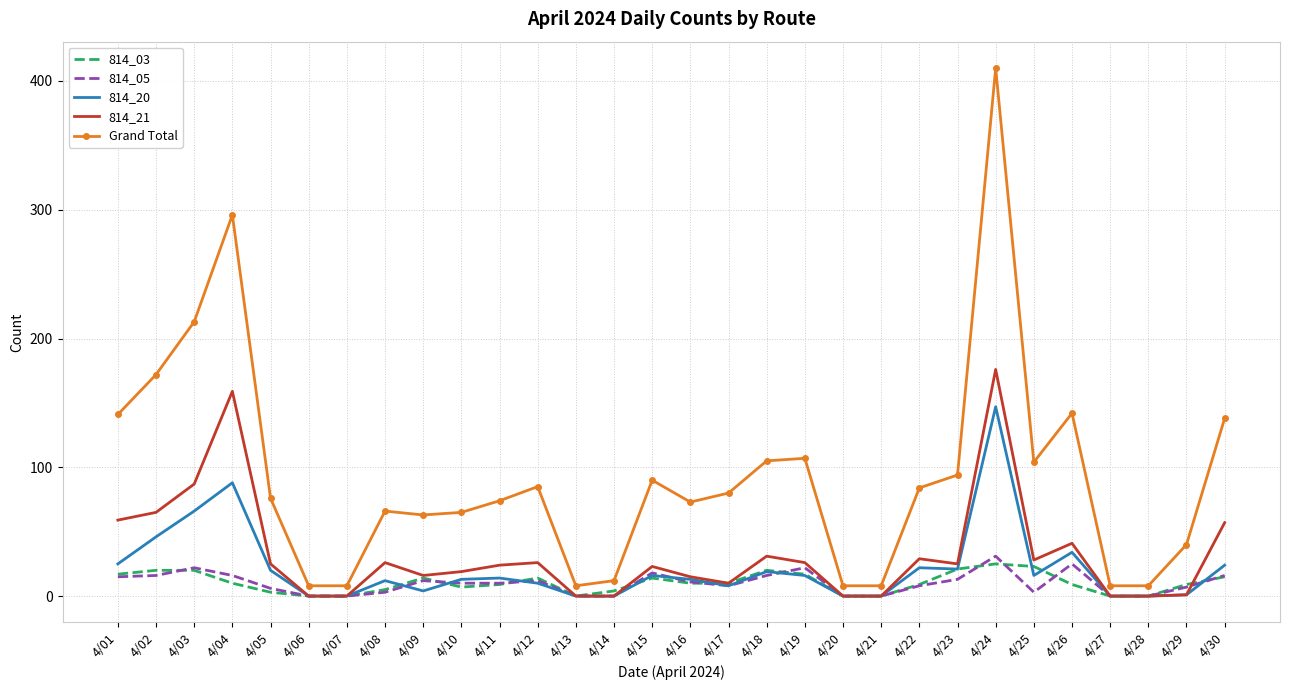

At which category is the sum across all series the highest?

4/24